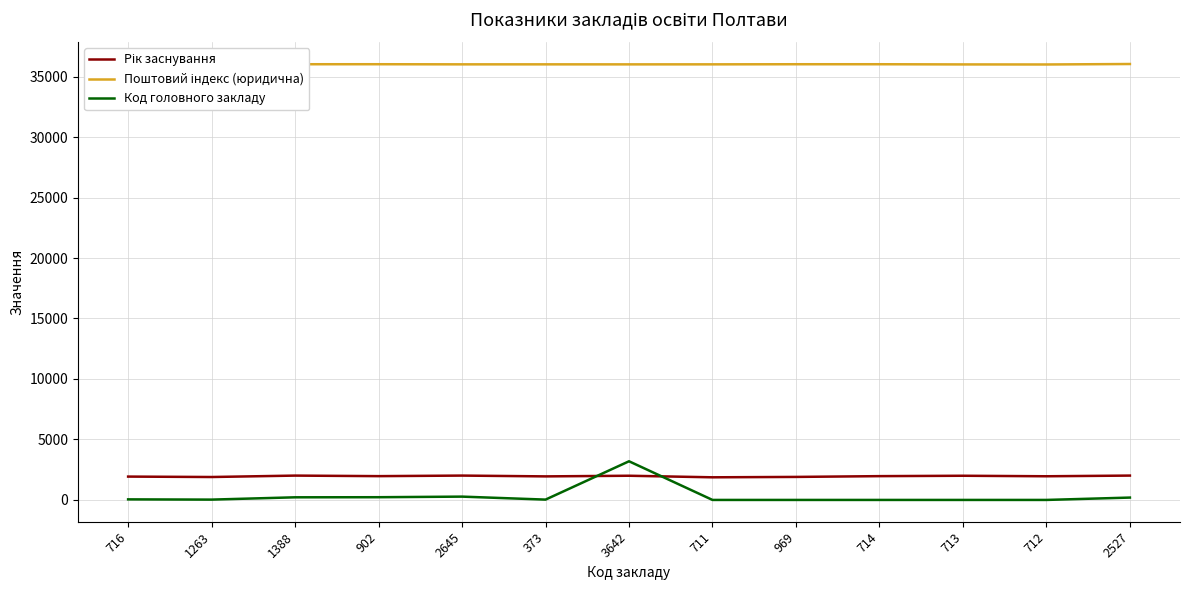

Which series changed the most between 3642 and 711?

Код головного закладу